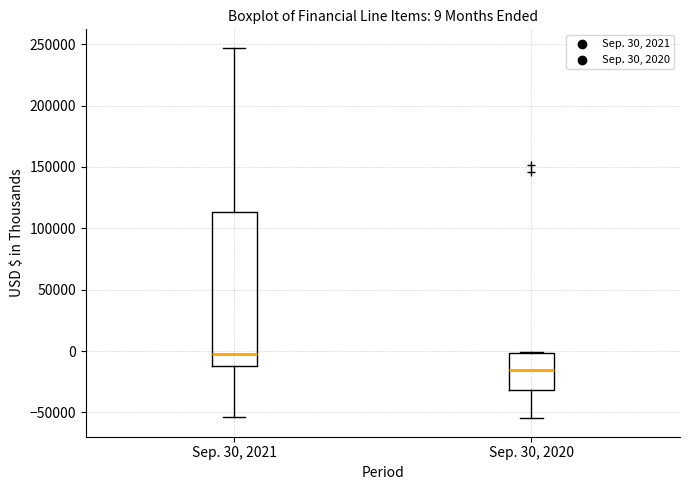

Which box has the highest median line?

Sep. 30, 2021